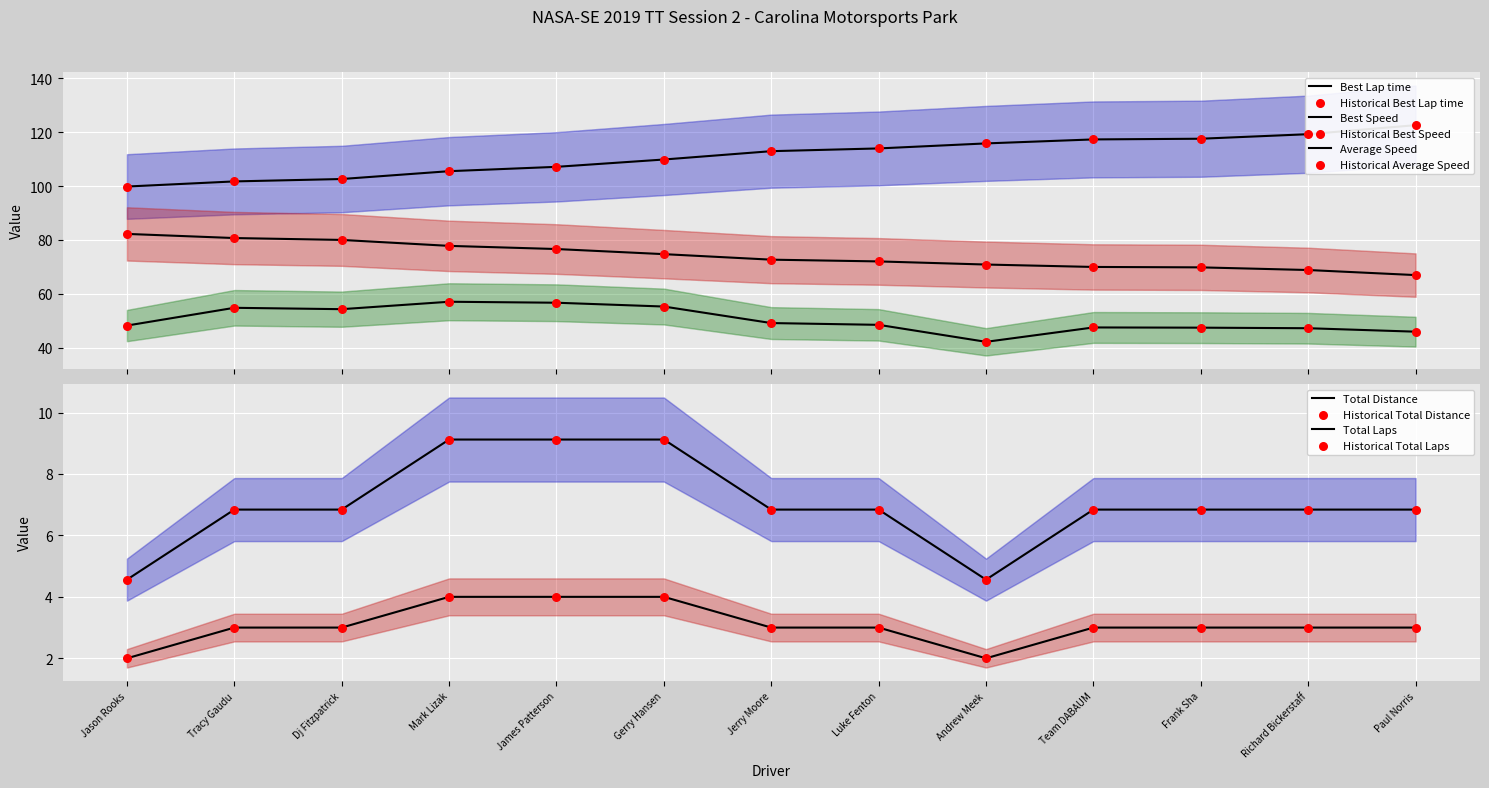

Which series has the largest Y range (max minus min)?

Best Lap time